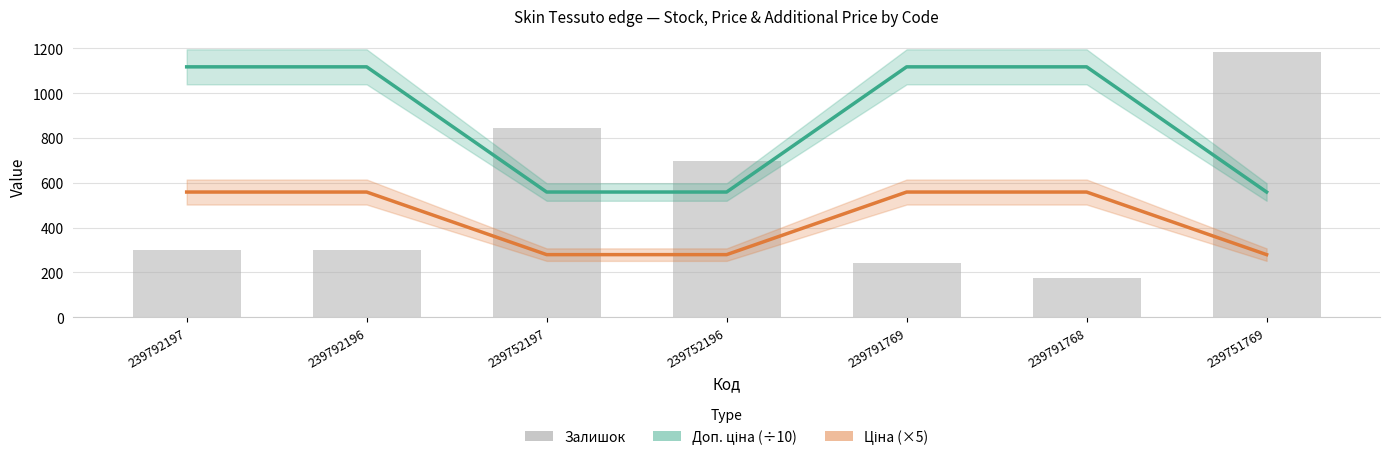

Which series has the largest range (max minus min)?

Залишок